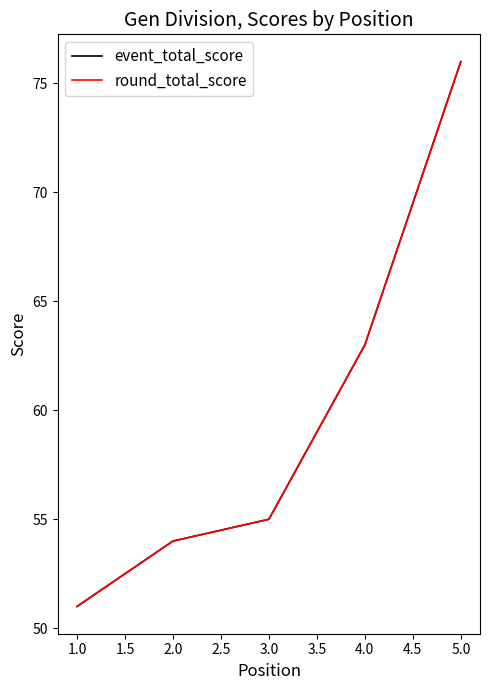

Does the chart display data point markers on the line(s)?

No